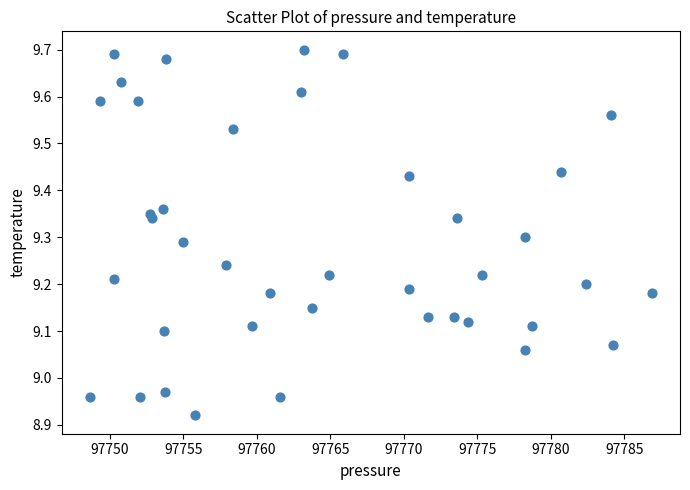

What is the range of Y values (max minus min)?

0.8